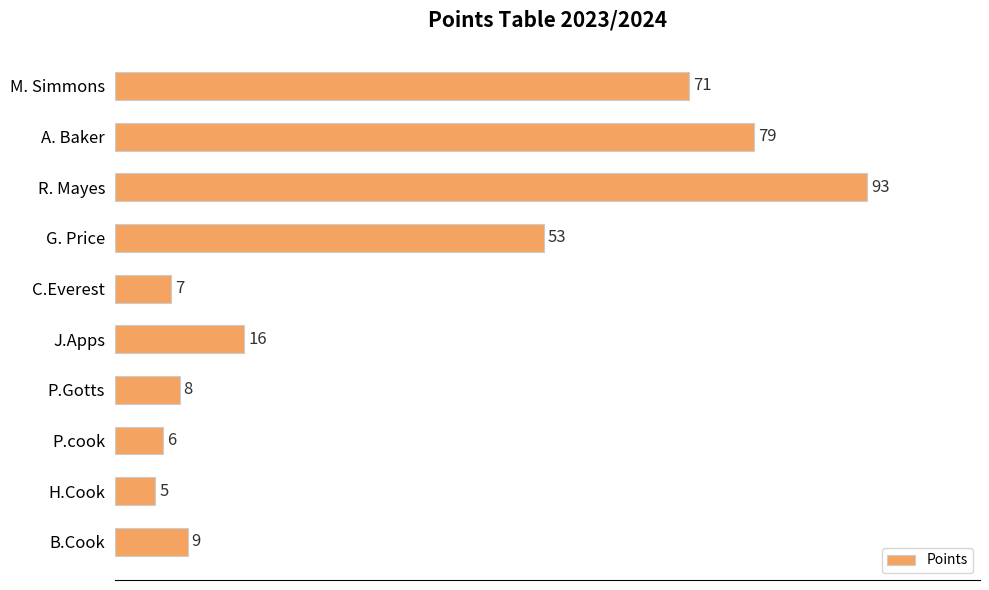

The chart shows a value of 123 at A. Baker. True or false?

False